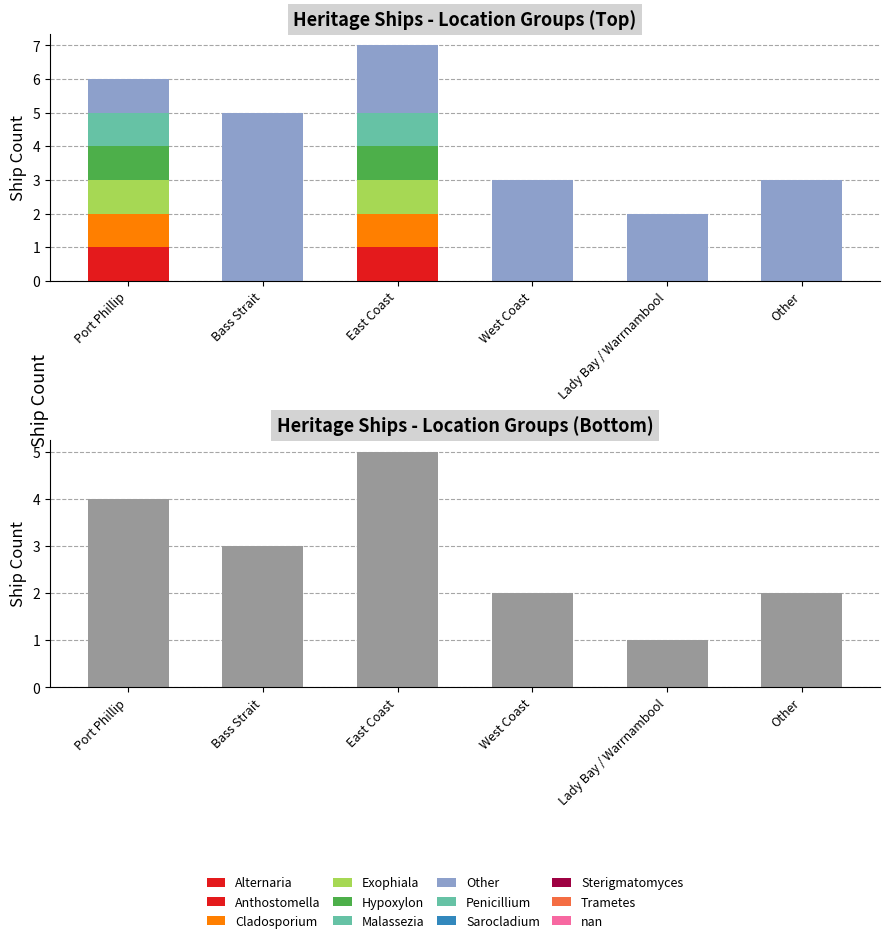

Does the chart contain stacked bars?

No